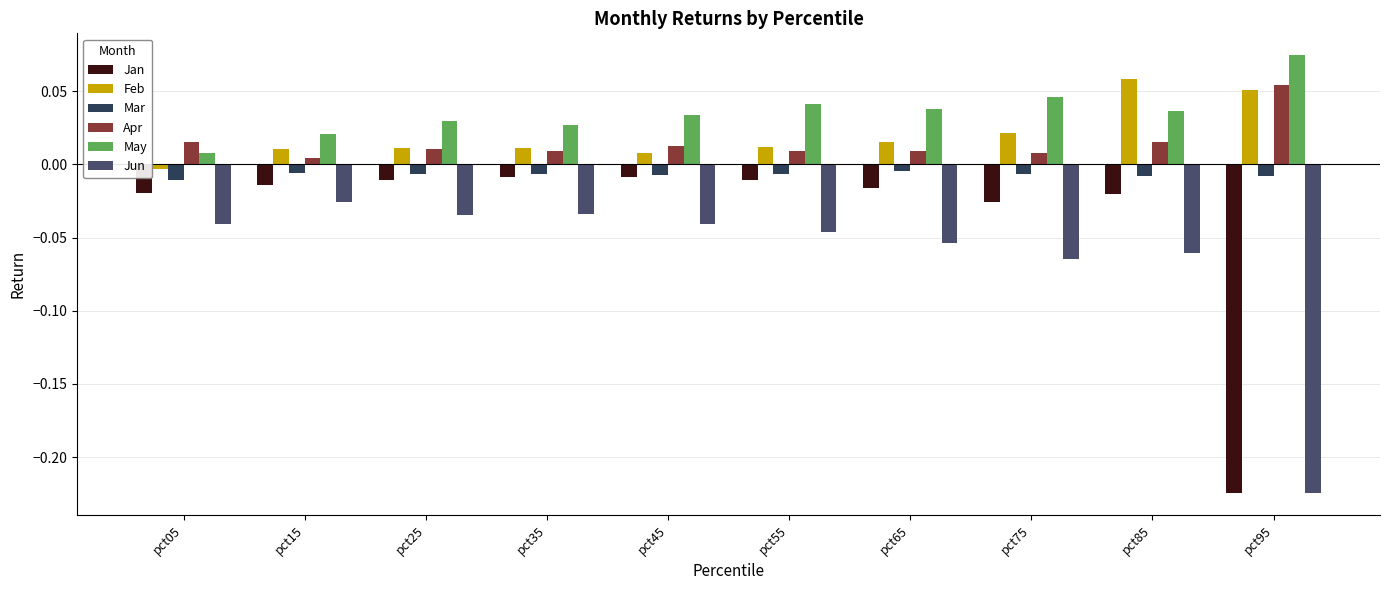

At which label does Jun reach its peak?

pct15